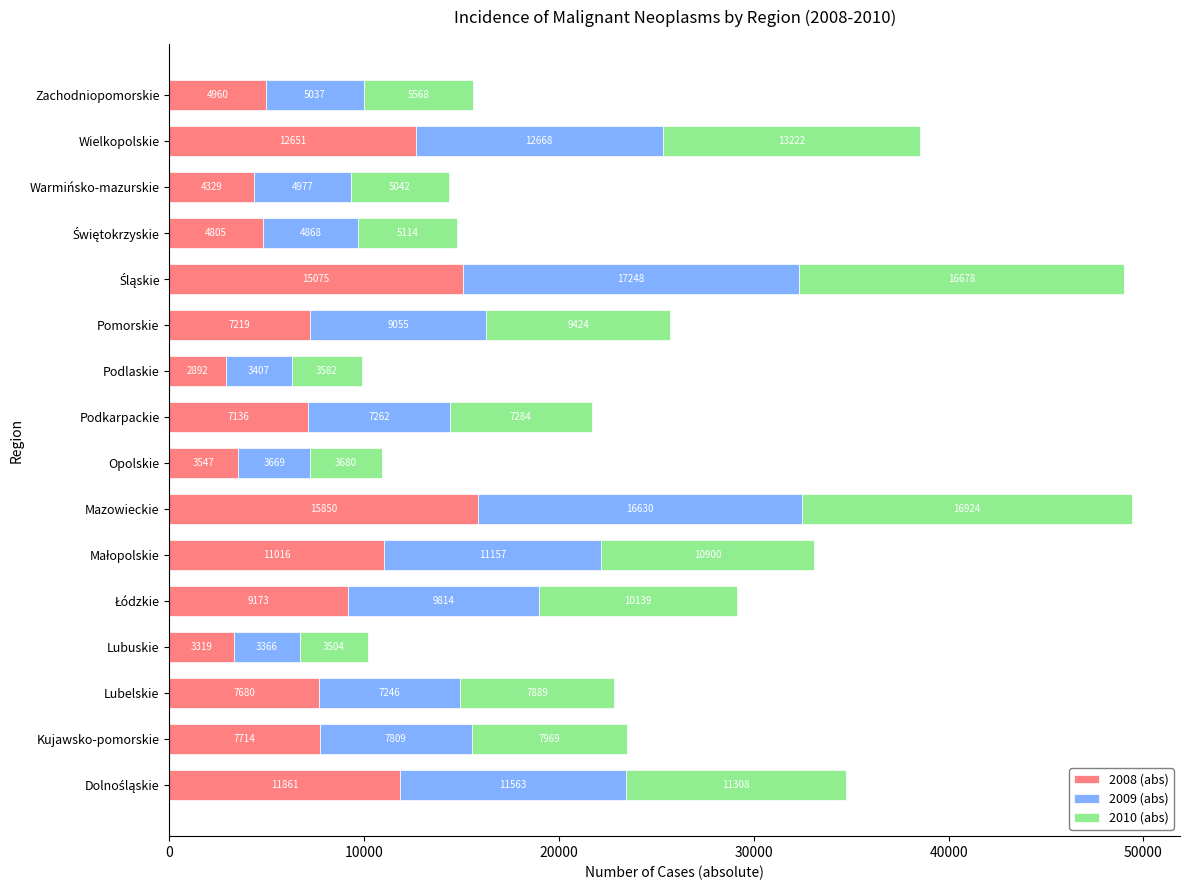

What is the difference between the second highest and second lowest values in the 2008 (abs) series?

11756